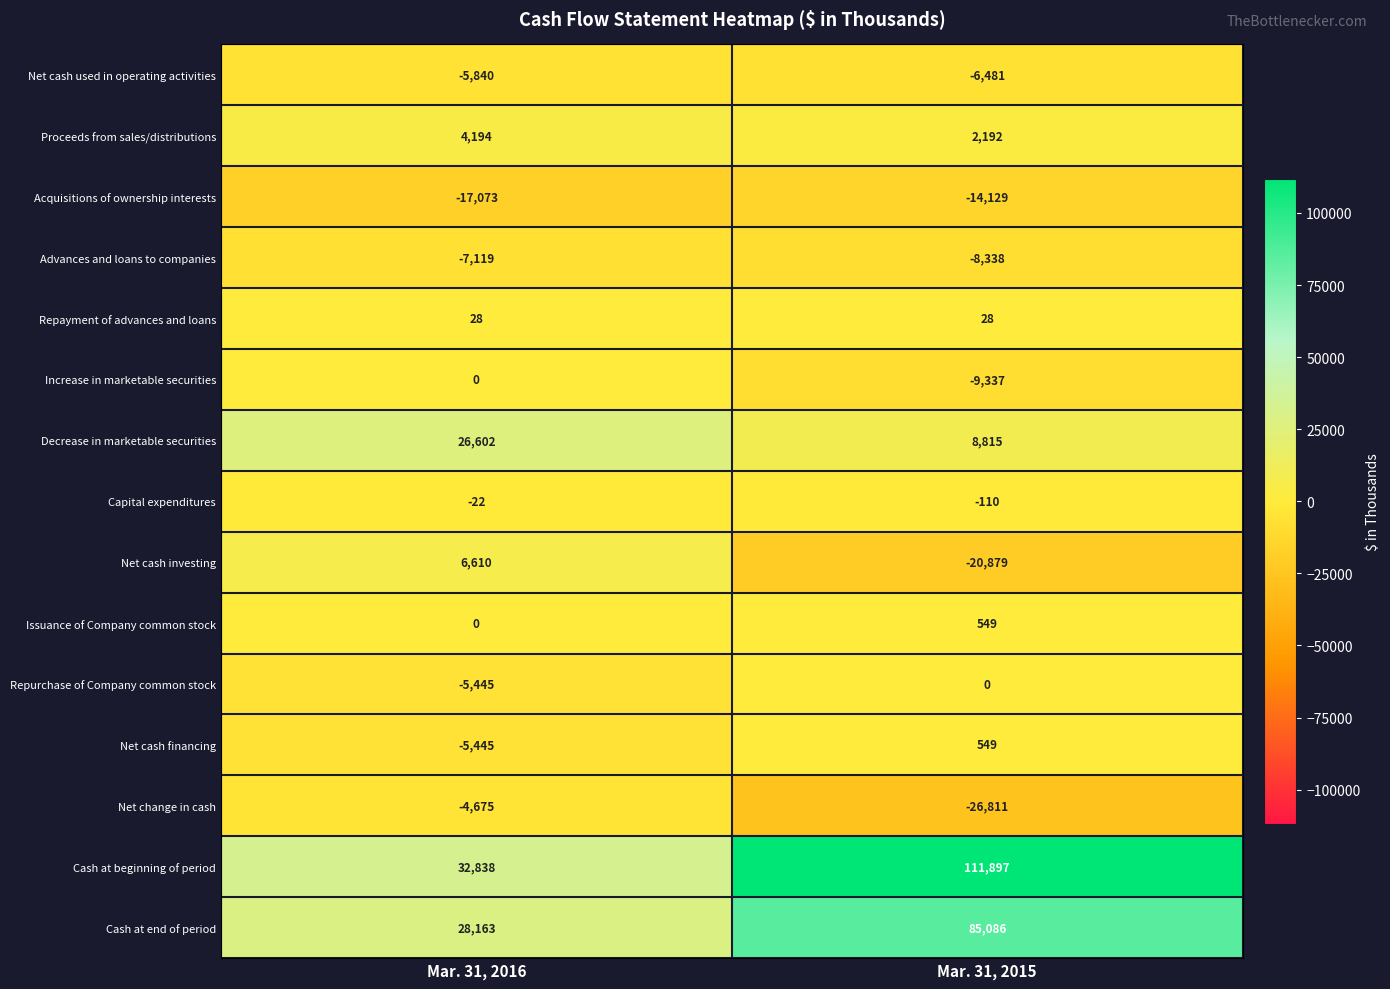

Between Mar. 31, 2016 and Mar. 31, 2015, which series saw the biggest shift?

Cash at beginning of period